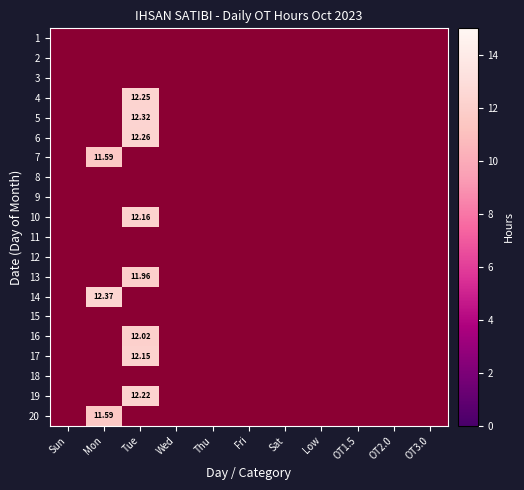

How many distinct data groups are displayed?

20